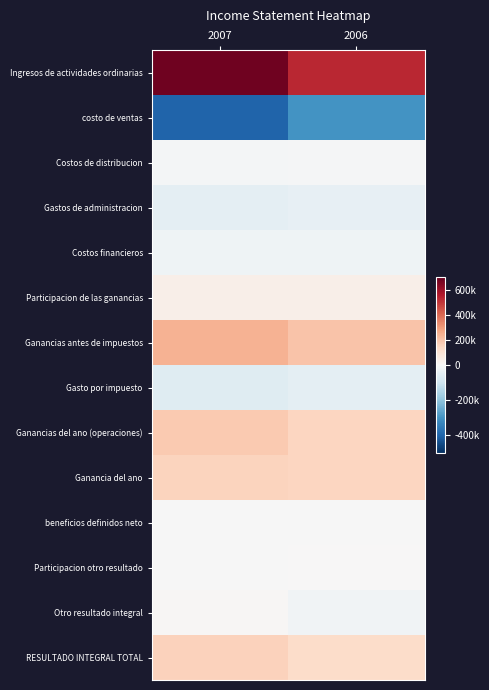

Reading right to left, transcribe all the data shown in this chart.

Ingresos de actividades ordinarias: 2006=525000	2007=680000
costo de ventas: 2006=-300000	2007=-400000
Costos de distribucion: 2006=-5830	2007=-8580
Gastos de administracion: 2006=-40000	2007=-50000
Costos financieros: 2006=-19700	2007=-22300
Participacion de las ganancias: 2006=38560	2007=42100
Ganancias antes de impuestos: 2006=198030	2007=241220
Gasto por impuesto: 2006=-49508	2007=-60305
Ganancias del ano (operaciones): 2006=148522	2007=180915
Ganancia del ano: 2006=148522	2007=156135
beneficios definidos neto: 2006=-520	2007=-720
Participacion otro resultado: 2006=4750	2007=-3800
Otro resultado integral: 2006=-18130	2007=5740
RESULTADO INTEGRAL TOTAL: 2006=130392	2007=161875